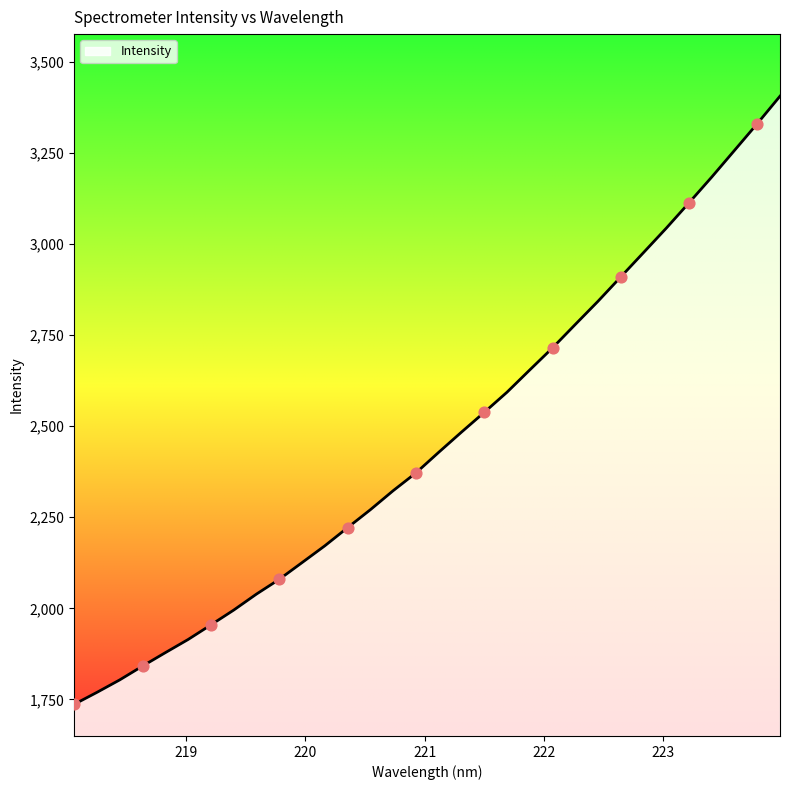

What is the maximum value shown in the chart?

3405.2